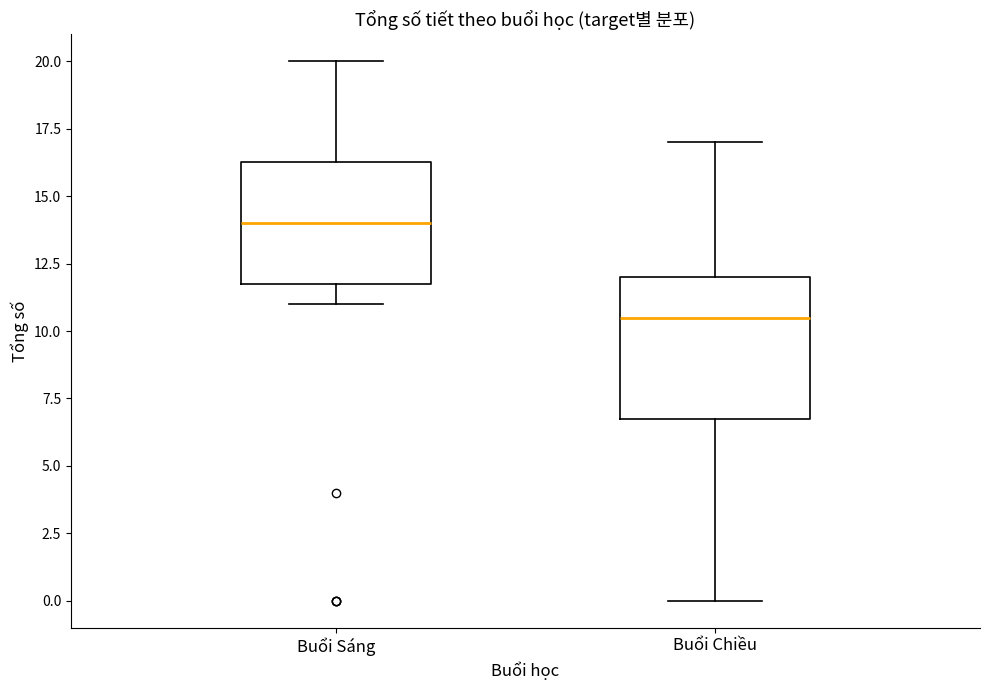

Which box is the tallest, from its lower edge to its upper edge?

Buổi Chiều